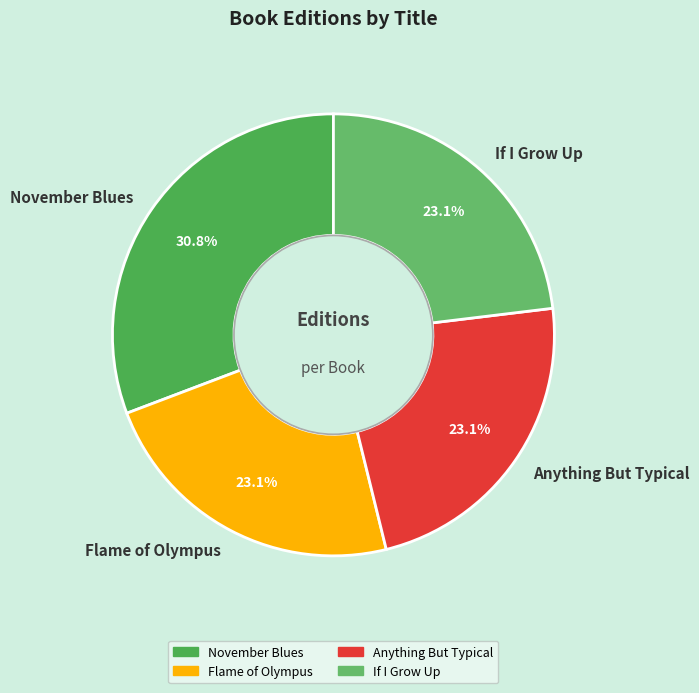

To the nearest percent, what is the combined percentage of Anything But Typical and November Blues?

54%